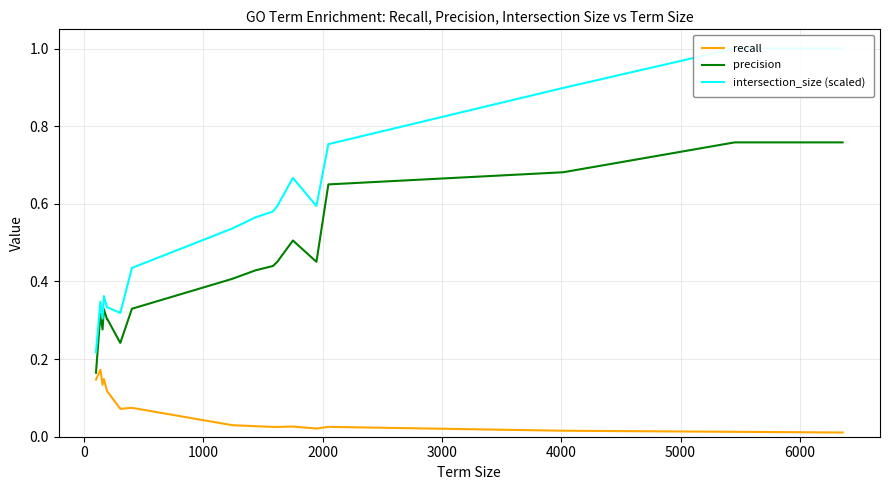

What is the average value of the recall series?

0.1